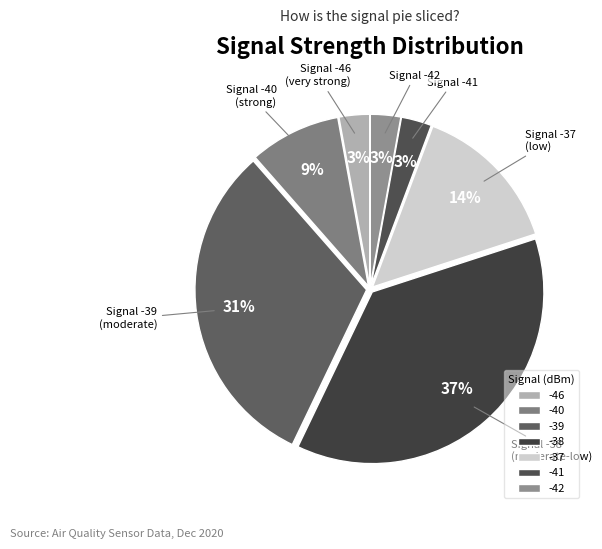

Which slice is the largest?

-38